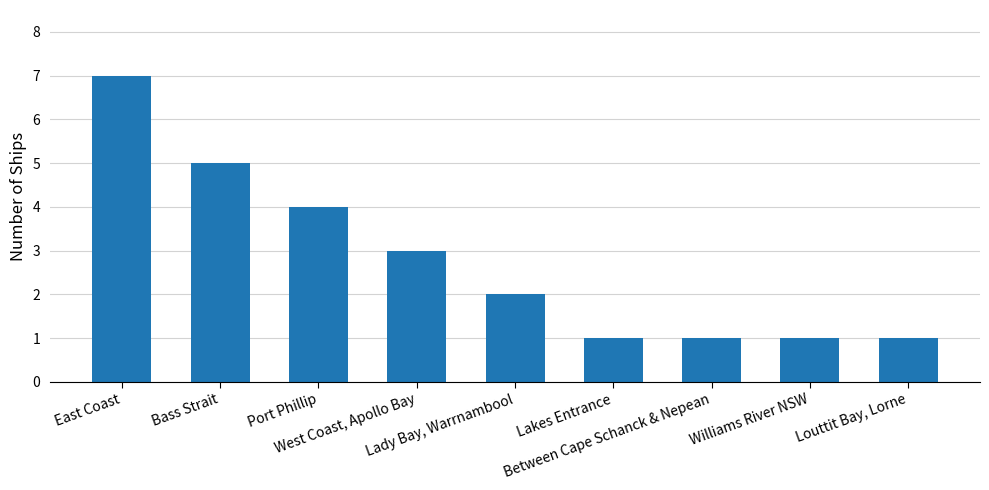

What is the average value?

3